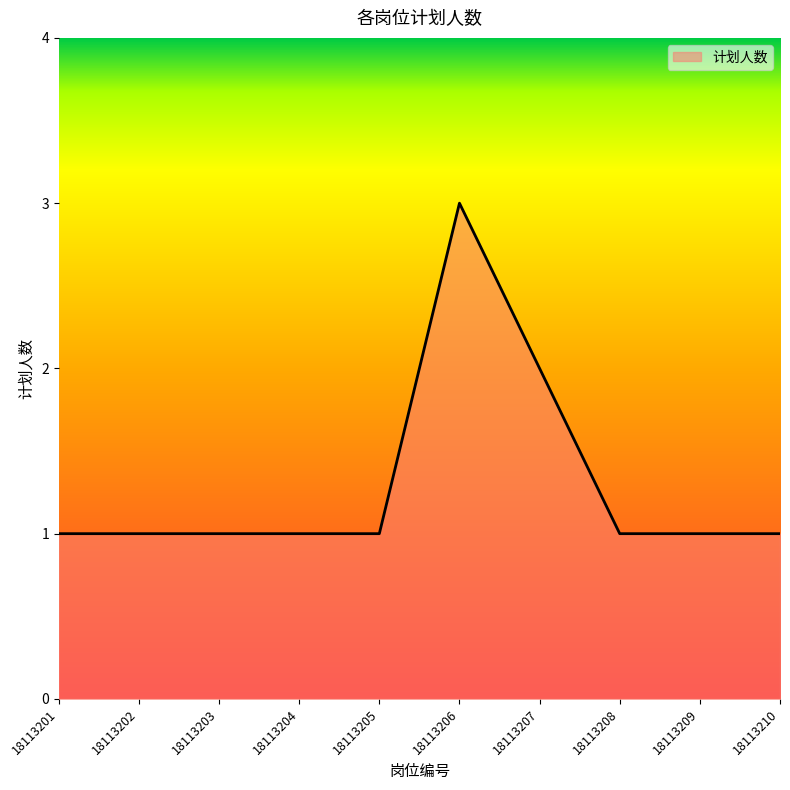

How many values are between 1 and 2?

9